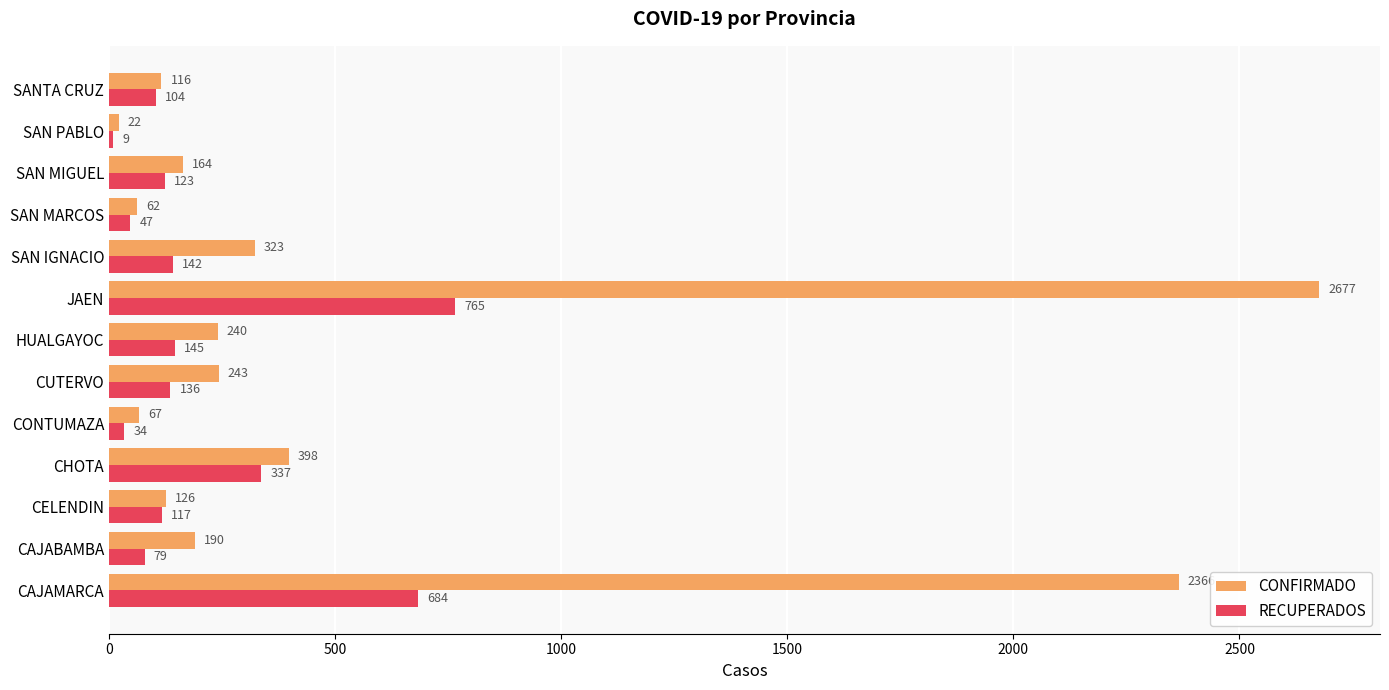

Which label corresponds to the largest value in the chart?

JAEN